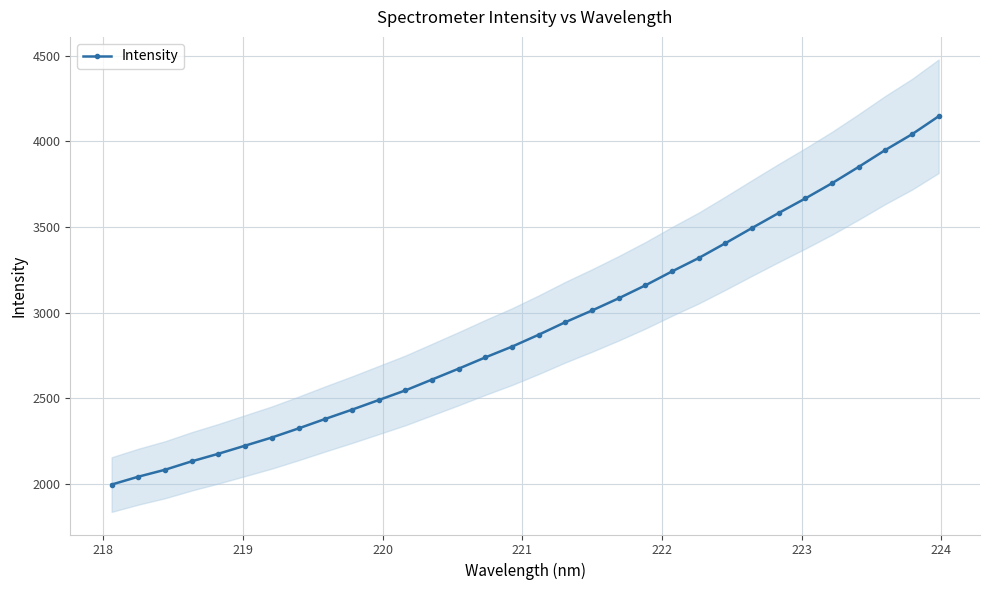

What is the value of the Intensity point at the 32nd from the left?

4147.2